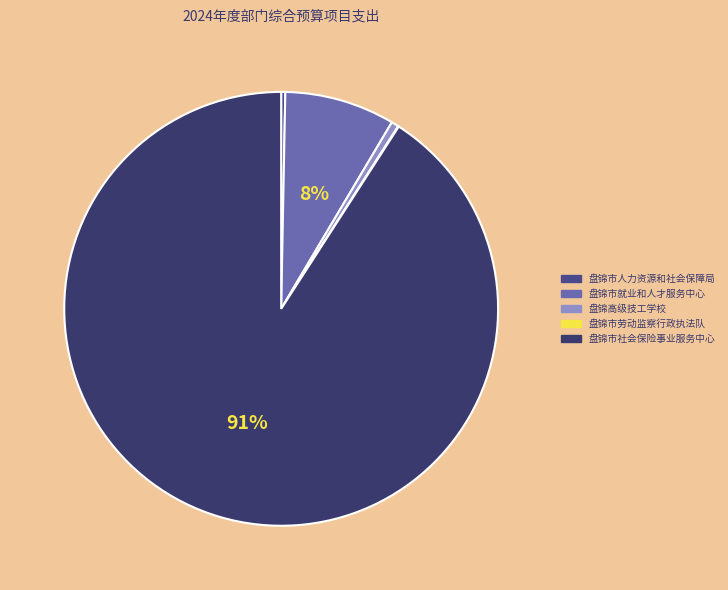

To the nearest percent, what is the difference between the largest and smallest slice percentages?

91%